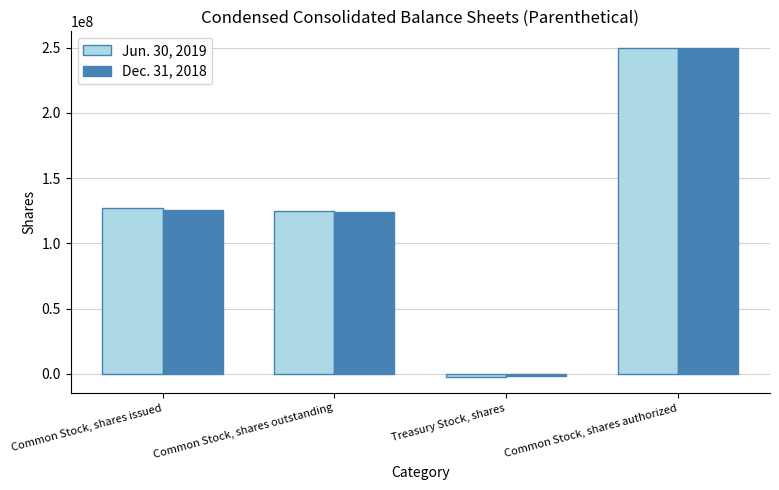

How many categories are shown in the chart?

4